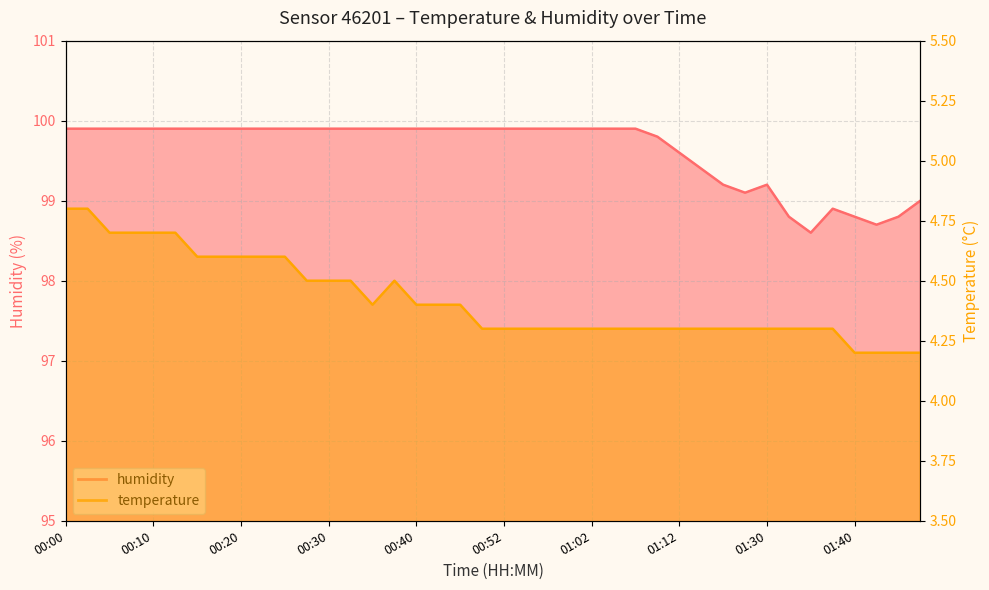

What position from the right is 00:57?

18